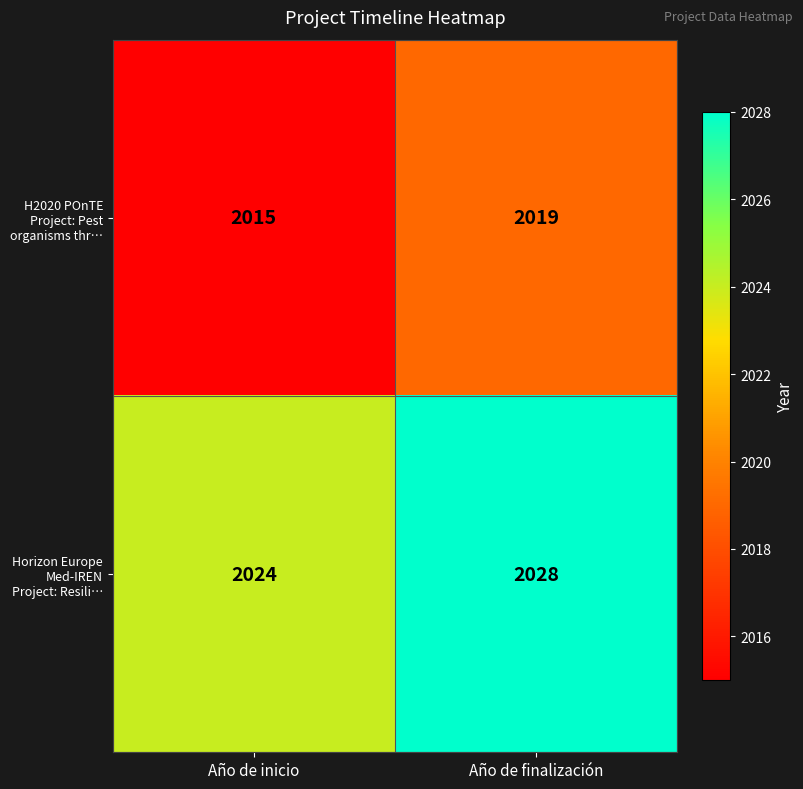

Reading right to left, extract all data points from this chart.

H2020 POnTE Project: Pest organisms thr…: 2019	2015
Horizon Europe Med-IREN Project: Resili…: 2028	2024